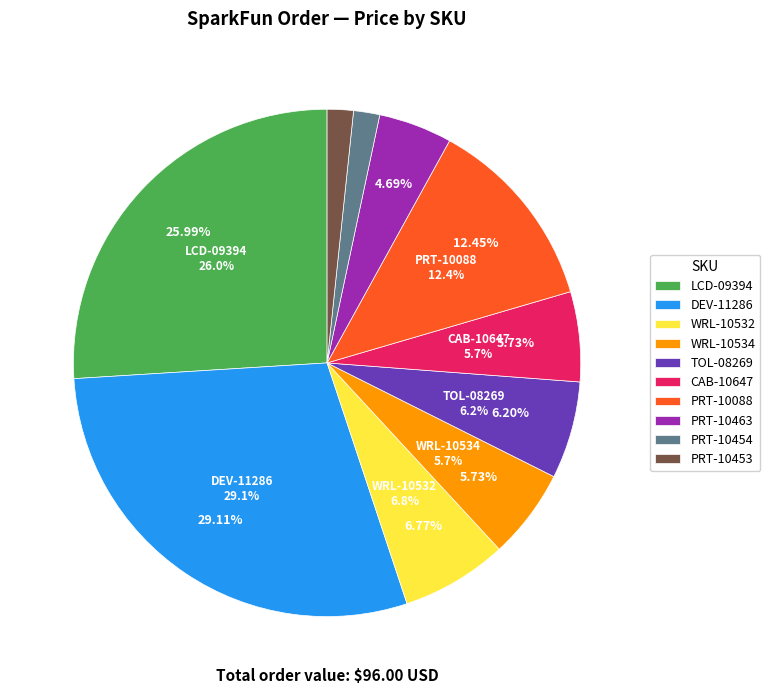

Is there any slice that represents more than half of the pie?

No